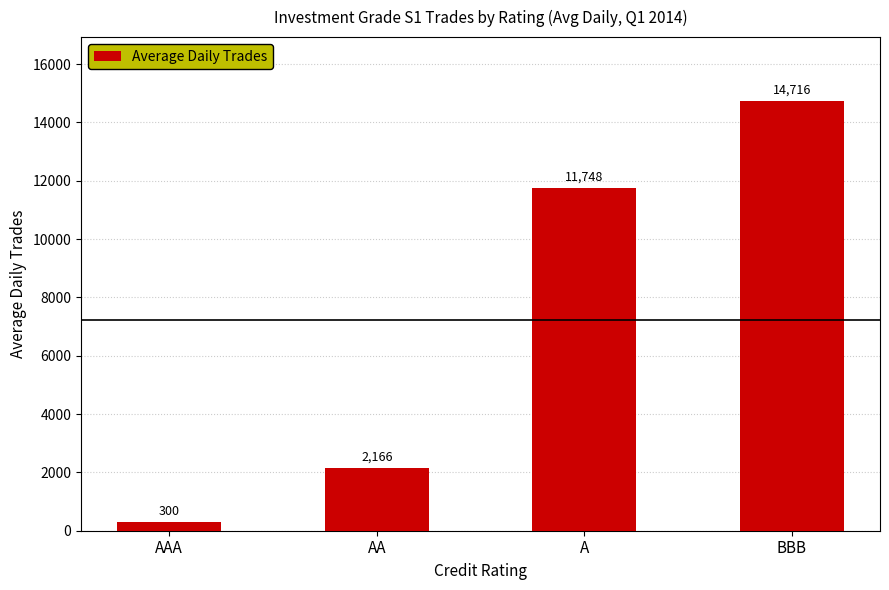

What is the change in value from AA to BBB?

+12549.3